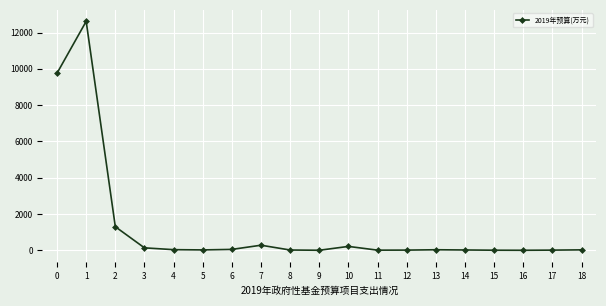

What is the sum of the values at 15 and 10?

219.3